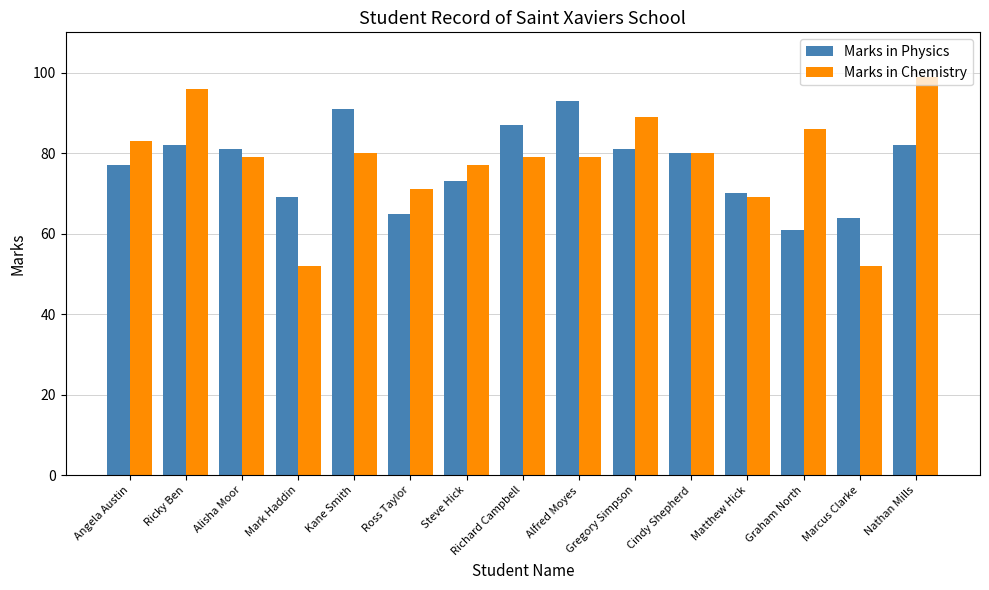

How many bars are there in total?

30